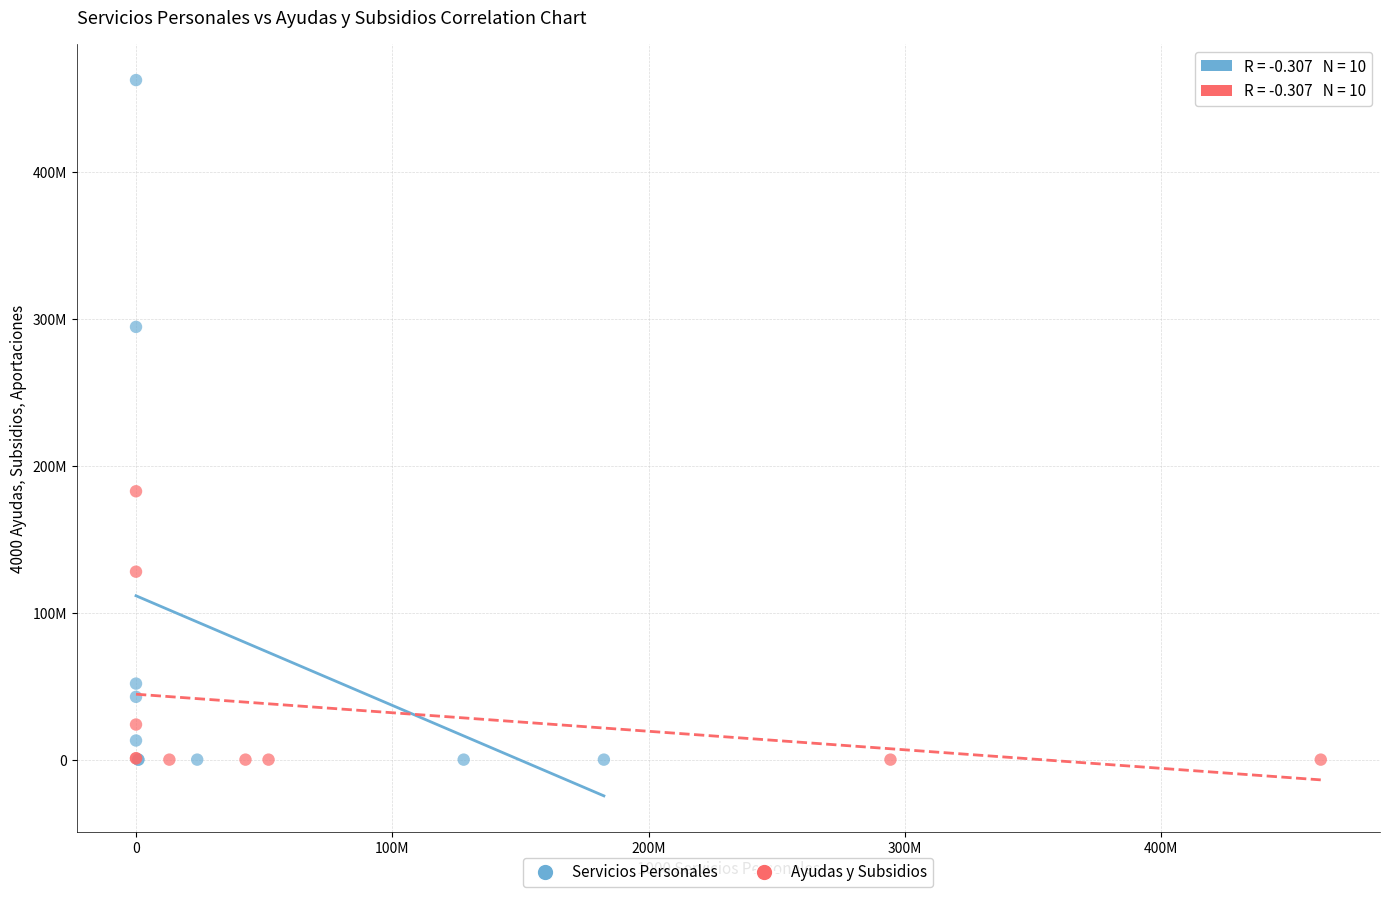

Which series has the widest spread of Y values?

Servicios Personales